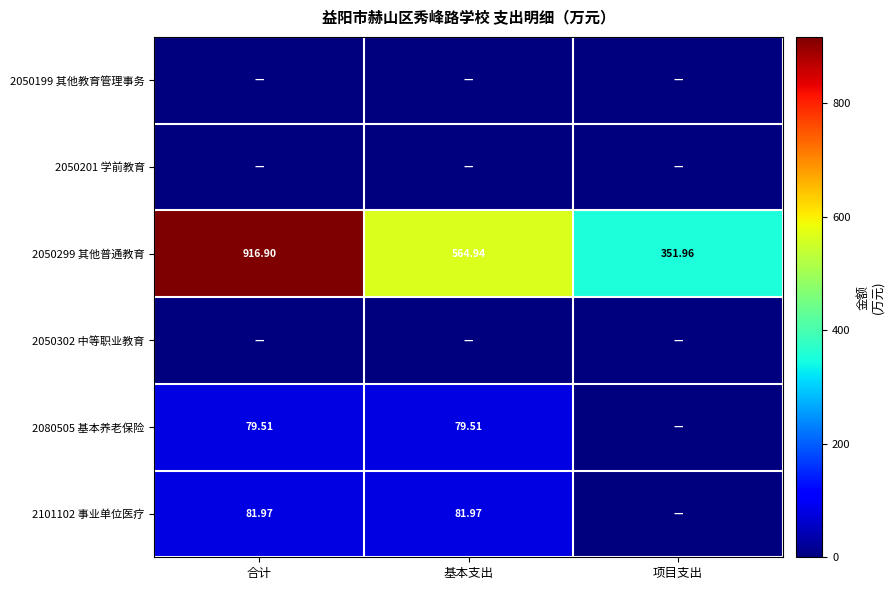

List the labels in order of 2050299 其他普通教育 value, largest first.

合计, 基本支出, 项目支出